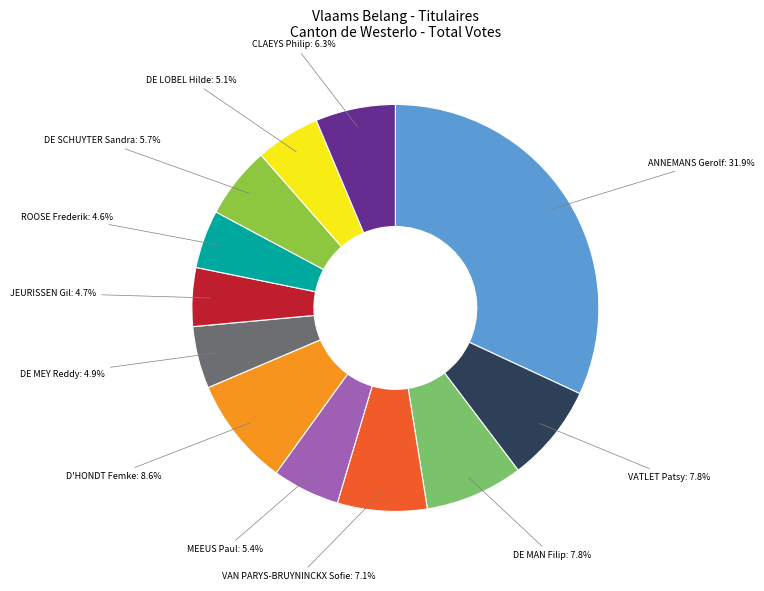

Between DE MAN Filip and DE SCHUYTER Sandra, which is larger?

DE MAN Filip